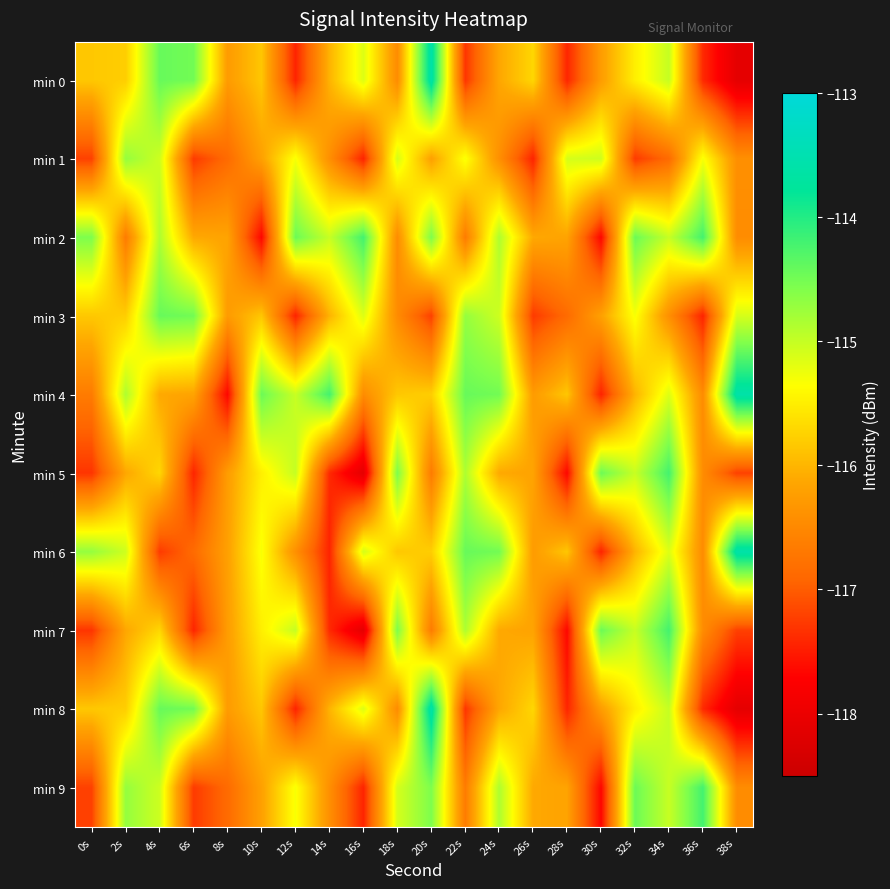

Which series has the largest range (max minus min)?

min 0